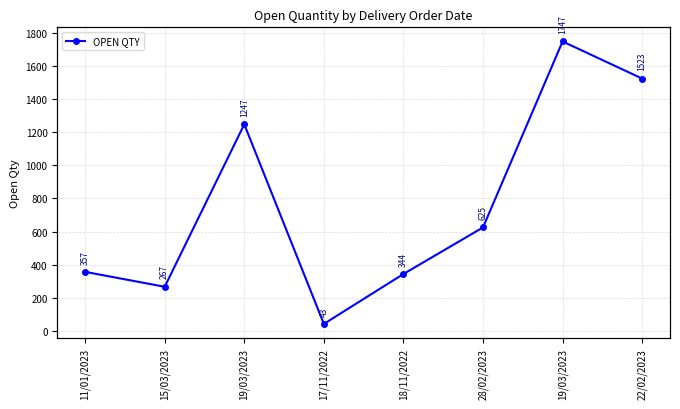

True or false: there are more than 1 points higher than both neighbors.

True